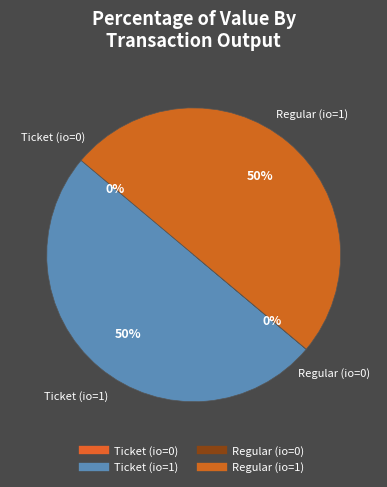

True or false: Regular (io=1) accounts for 56% of the total.

False